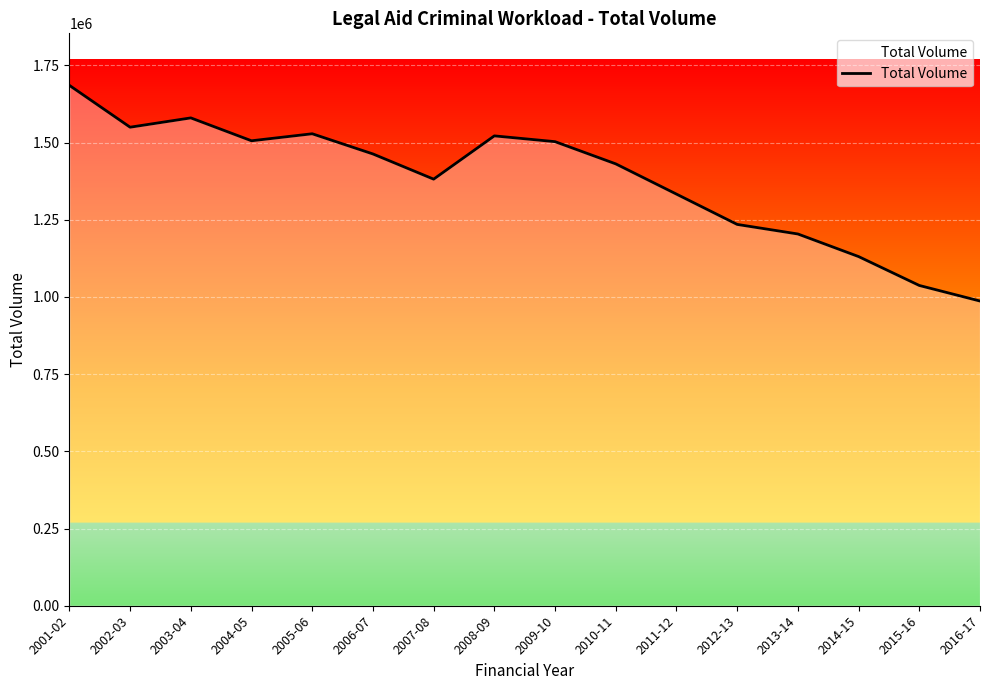

Which category has the highest value across all series?

2001-02